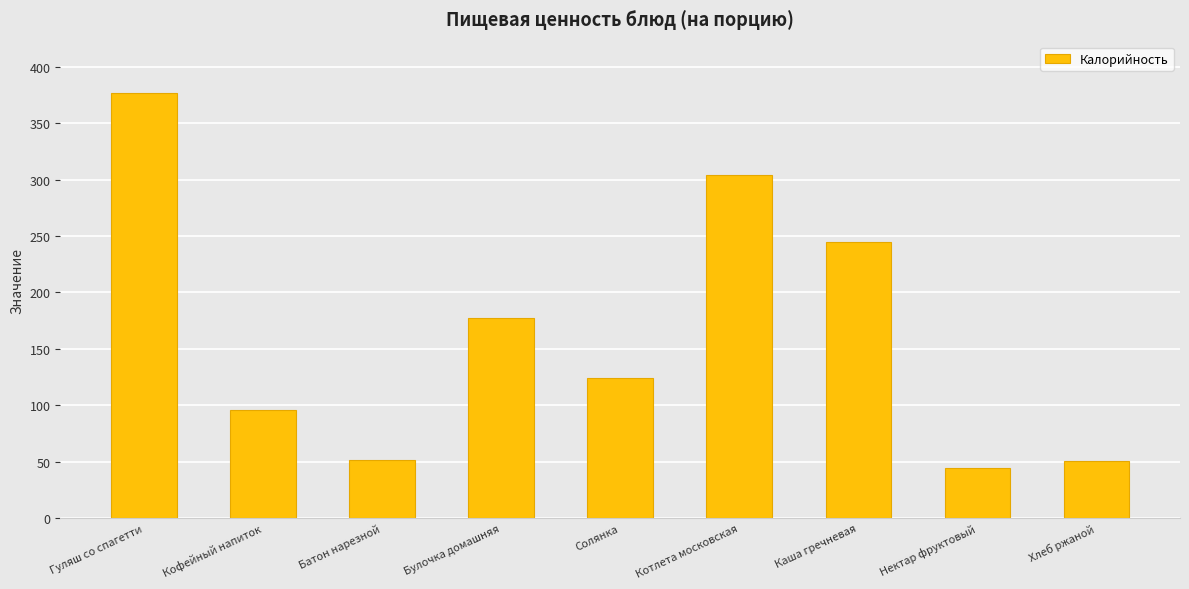

What is the sum of all values?

1470.3